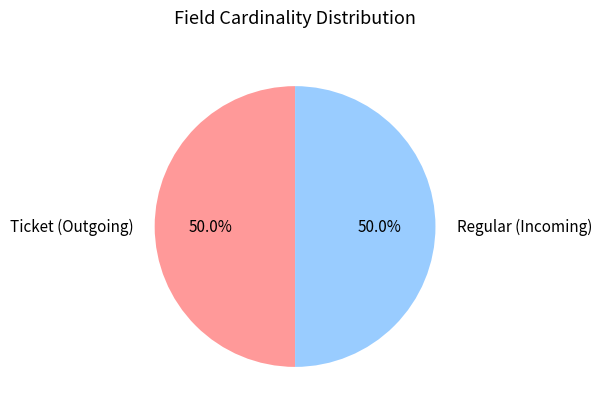

How many slices are in this pie chart?

2